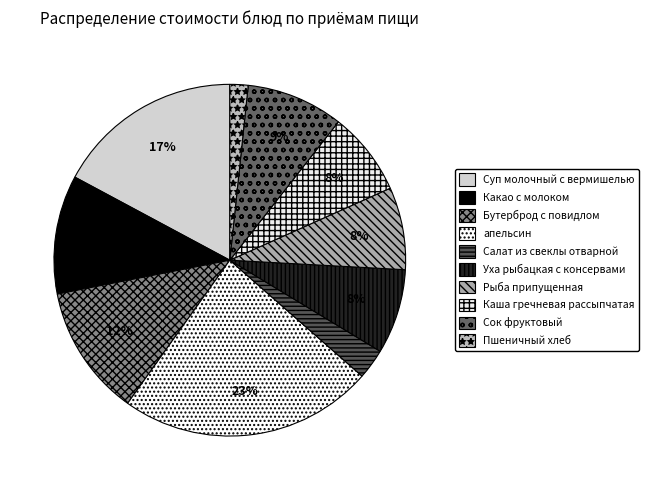

To the nearest percent, what is the average slice percentage?

10%